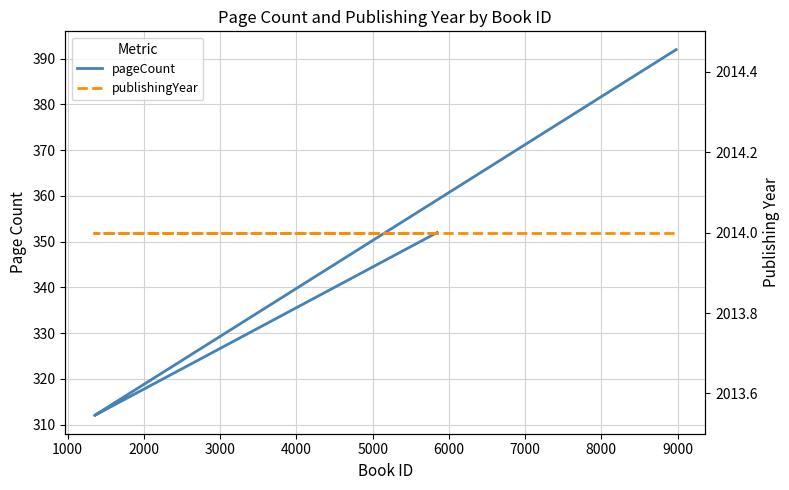

How many distinct data groups are displayed?

2